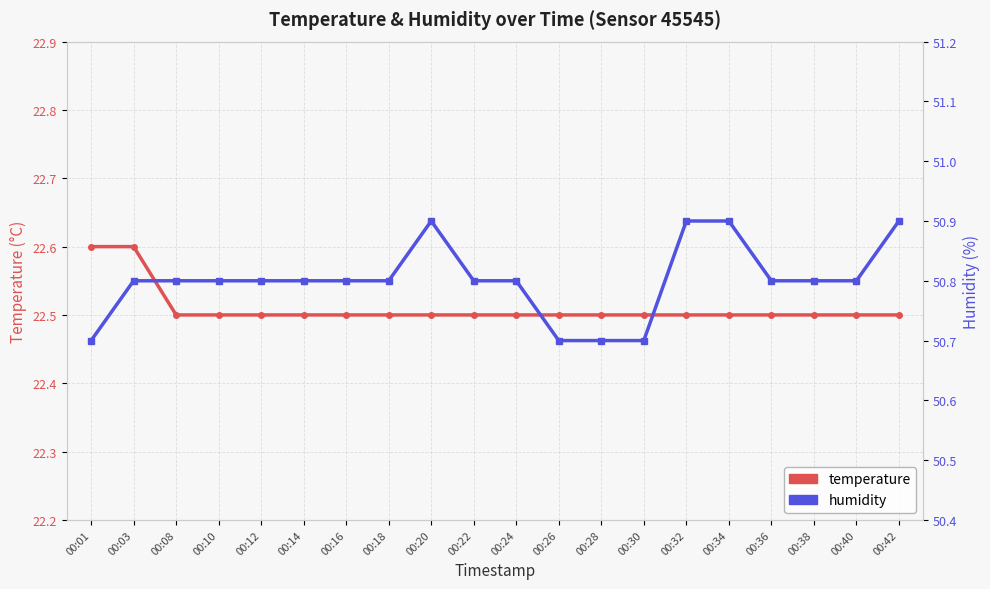

What is the difference between the second highest and minimum values in the temperature series?

0.1